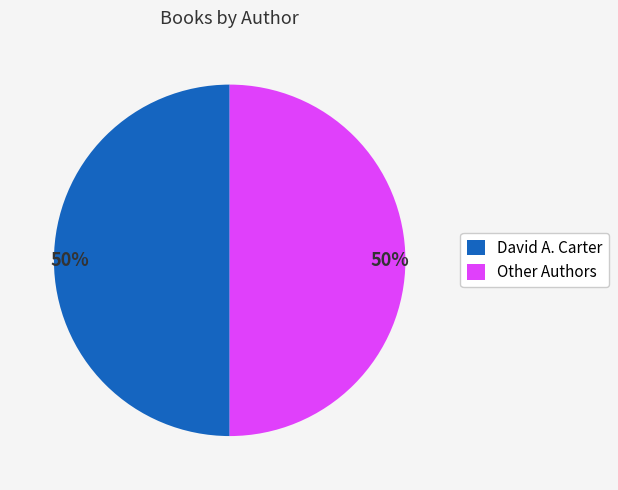

What is the ratio of the value at David A. Carter to the value at Other Authors?

1.0